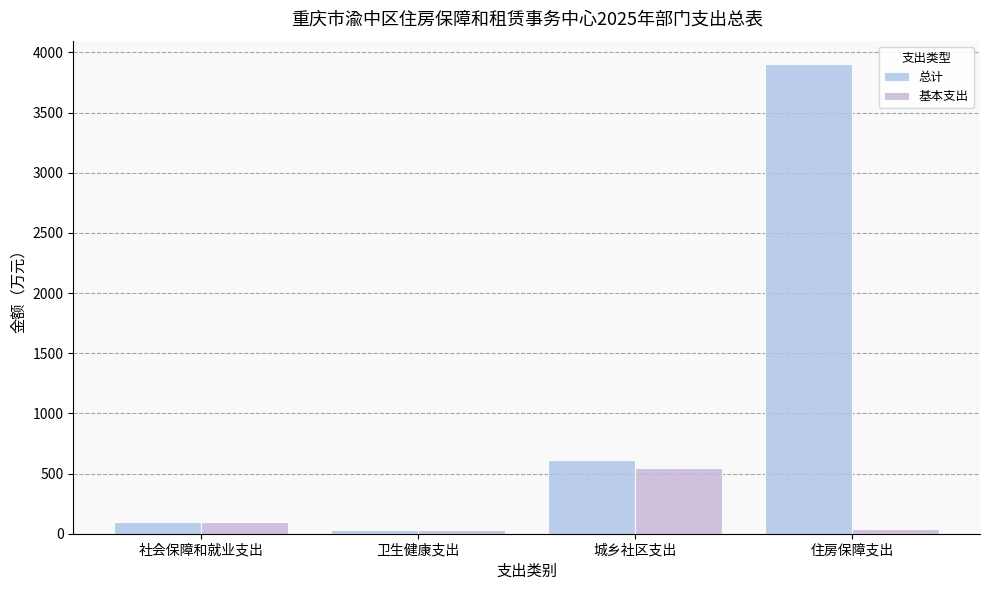

What is the maximum value shown in the chart?

3902.3